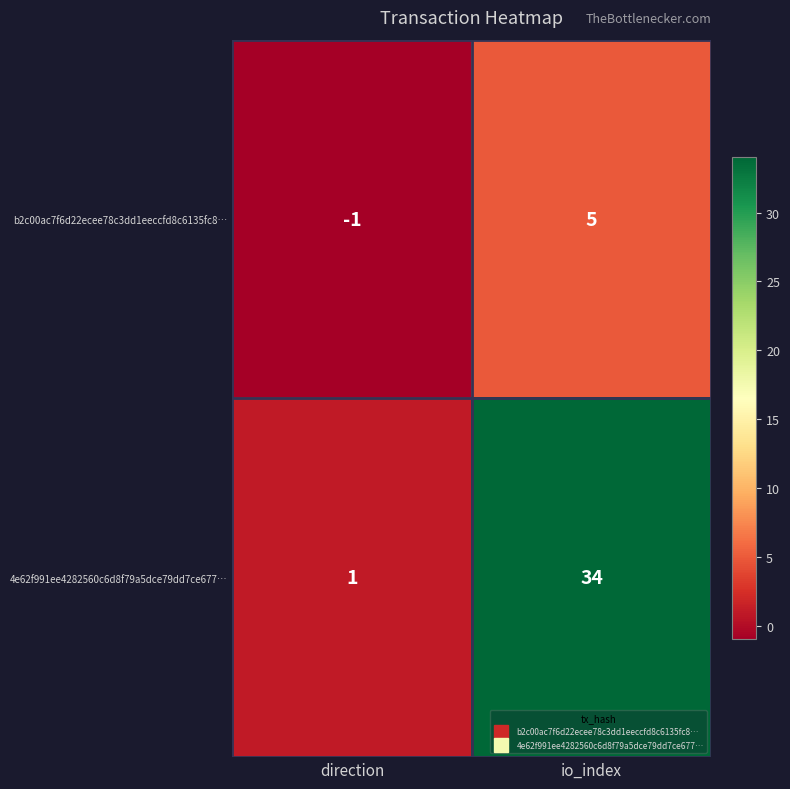

How many distinct data groups are displayed?

2